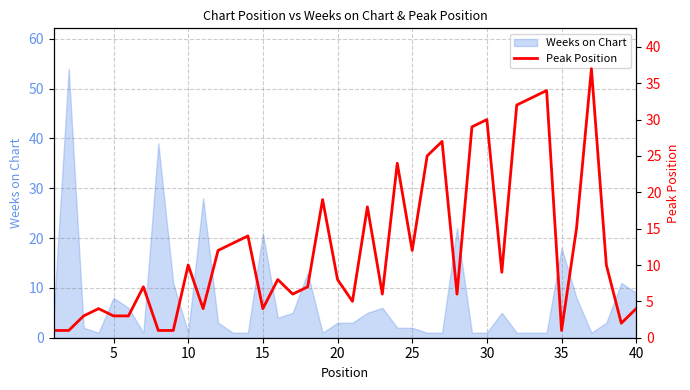

What is the sum of all values?

488